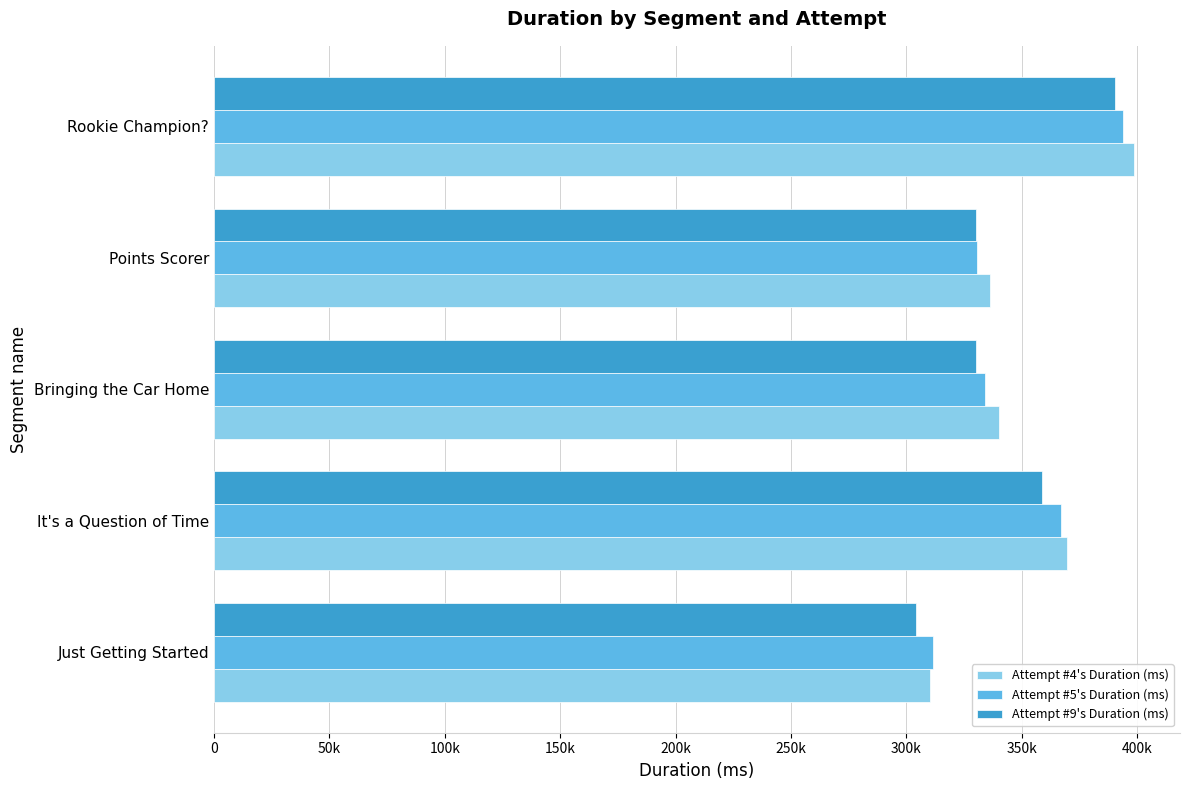

What is the maximum value for Attempt #5's Duration (ms)?

393894